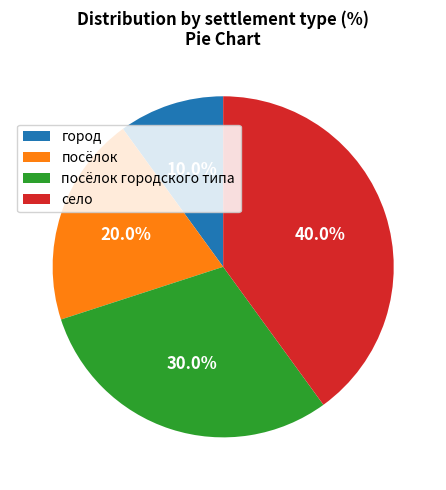

To the nearest percent, what is the difference between the largest and smallest slice percentages?

30%